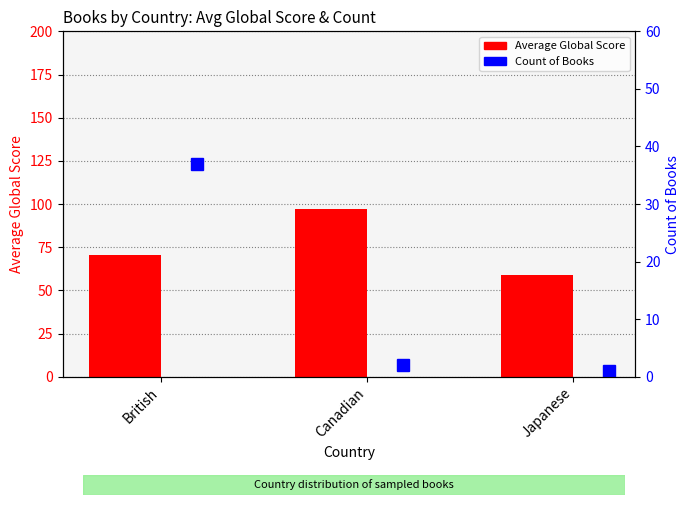

Which category has the lowest value in the Count of Books series?

Japanese